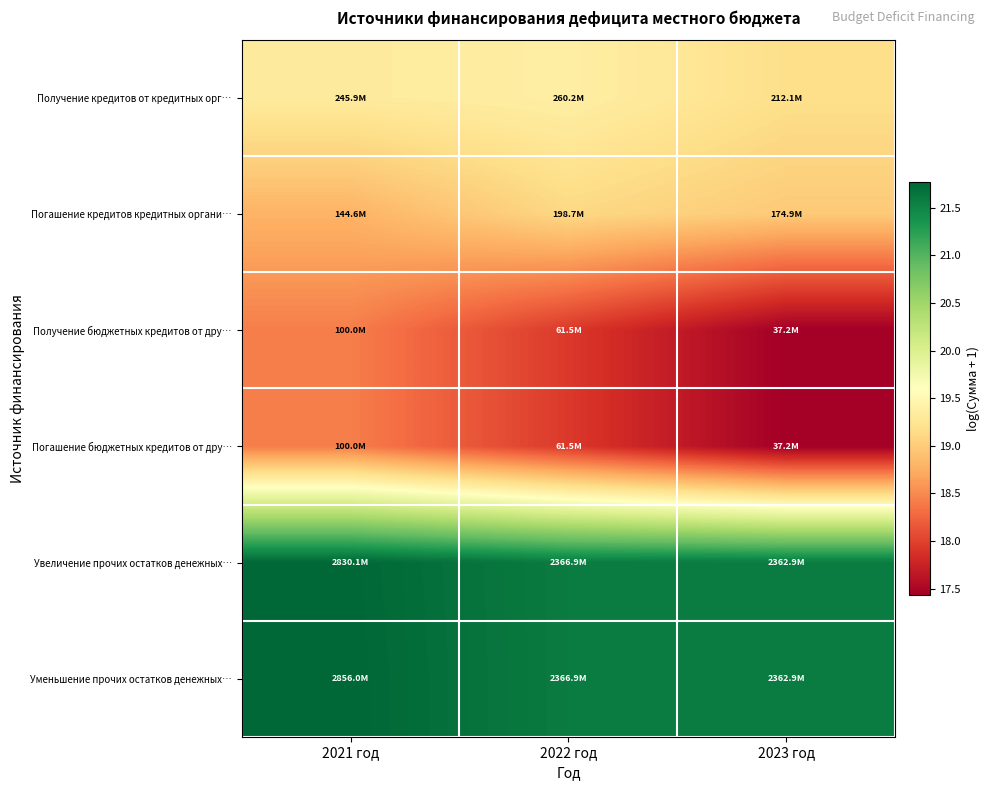

At how many categories does at least one series exceed 18?

3